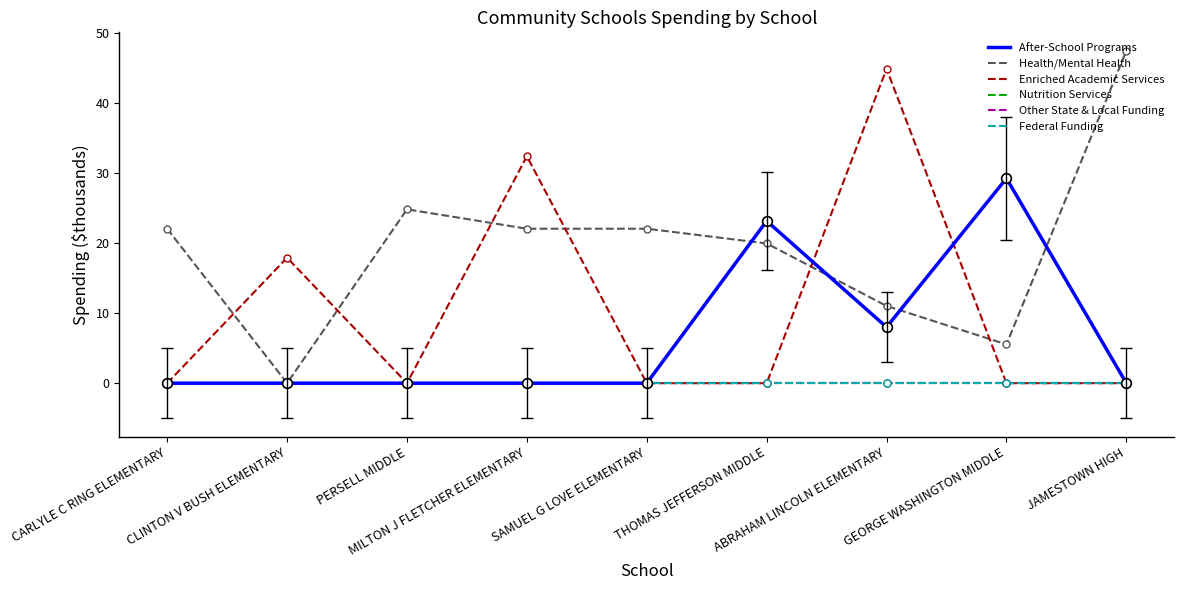

At which category does After-School Programs reach its first local valley?

ABRAHAM LINCOLN ELEMENTARY